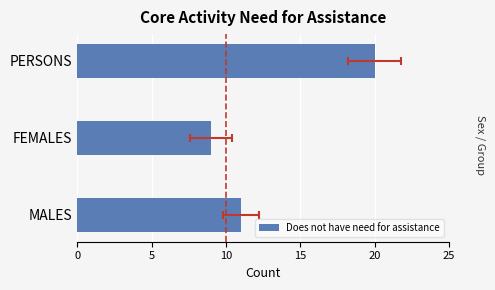

Is it true that the value at 5 is 9?

True